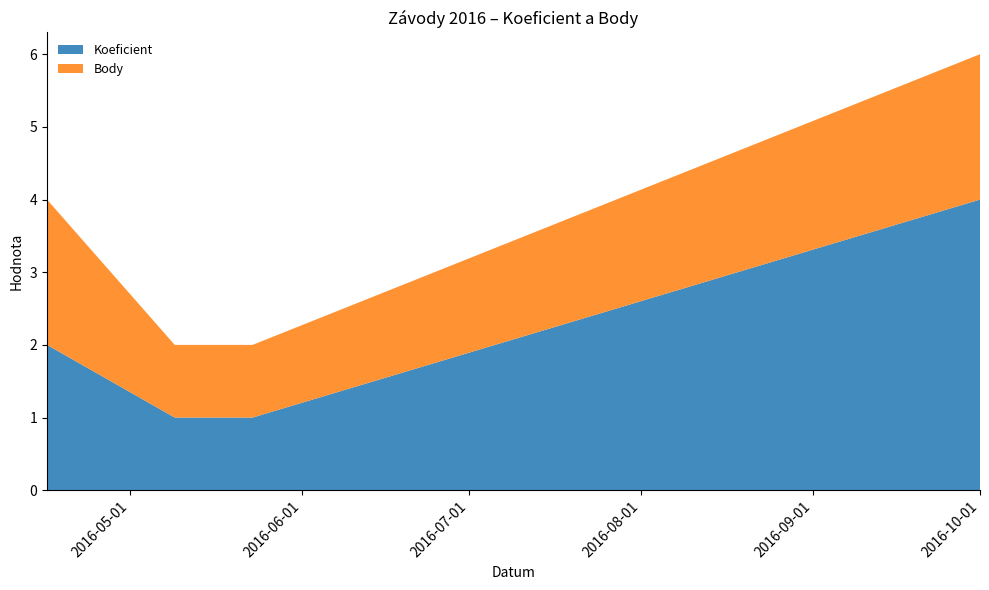

Reading left to right, transcribe all the data shown in this chart.

Koeficient: 2	1	1	4
Body: 2	1	1	2